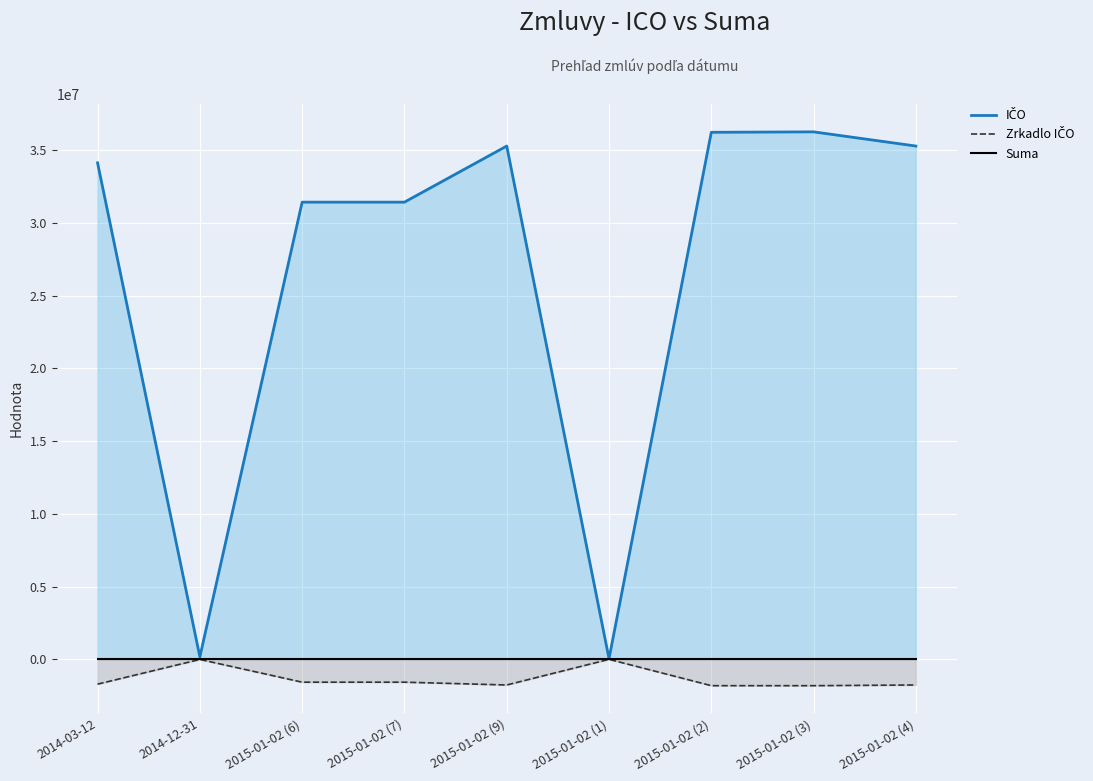

In IČO, how many points are higher than both neighbors (excluding endpoints)?

2